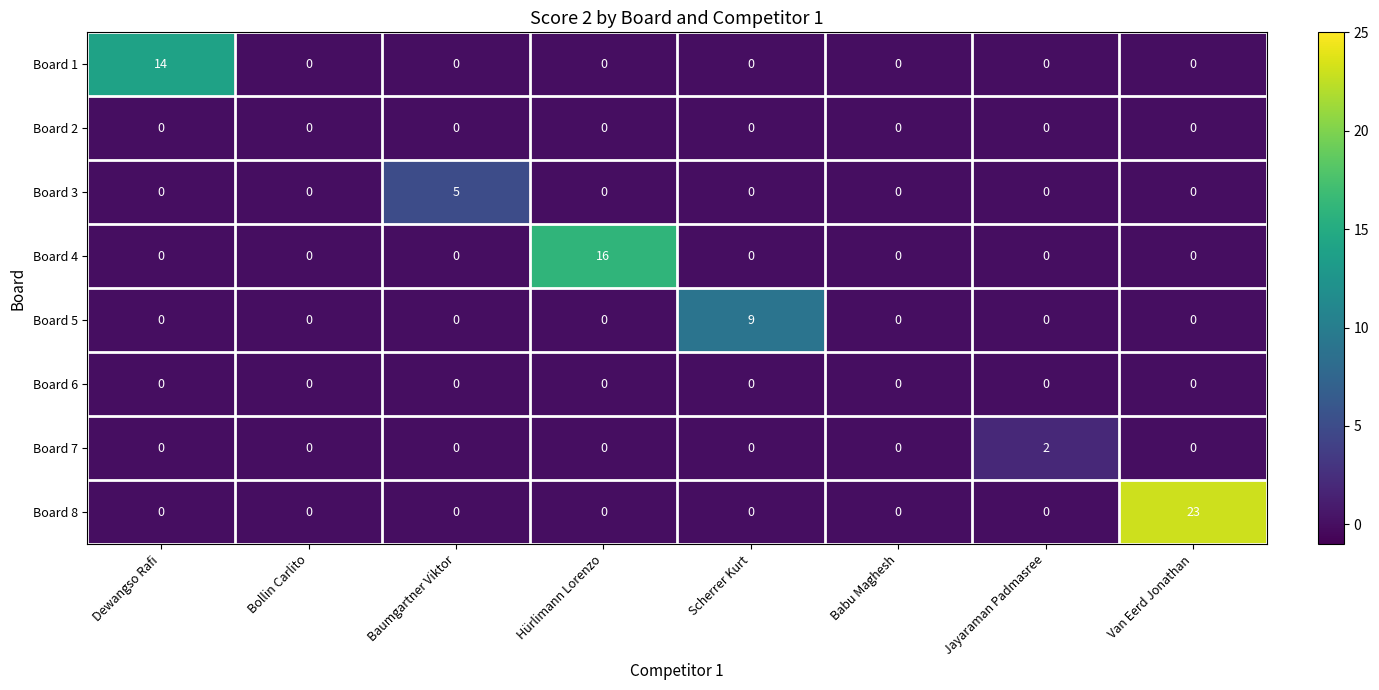

At which category is the sum across all series the highest?

Van Eerd Jonathan